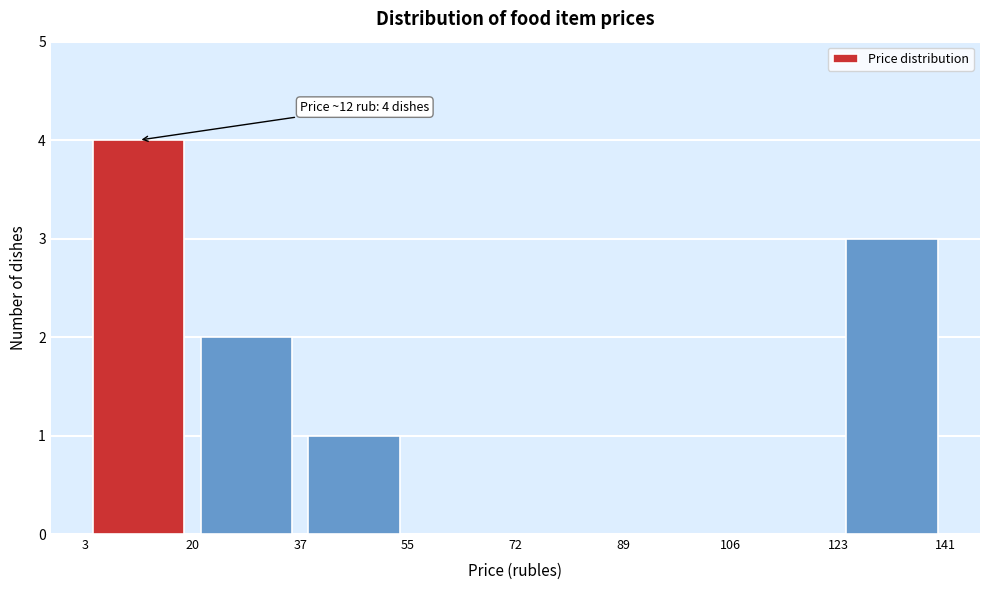

Over which range of the x-axis is the bar tallest?

3 to 20